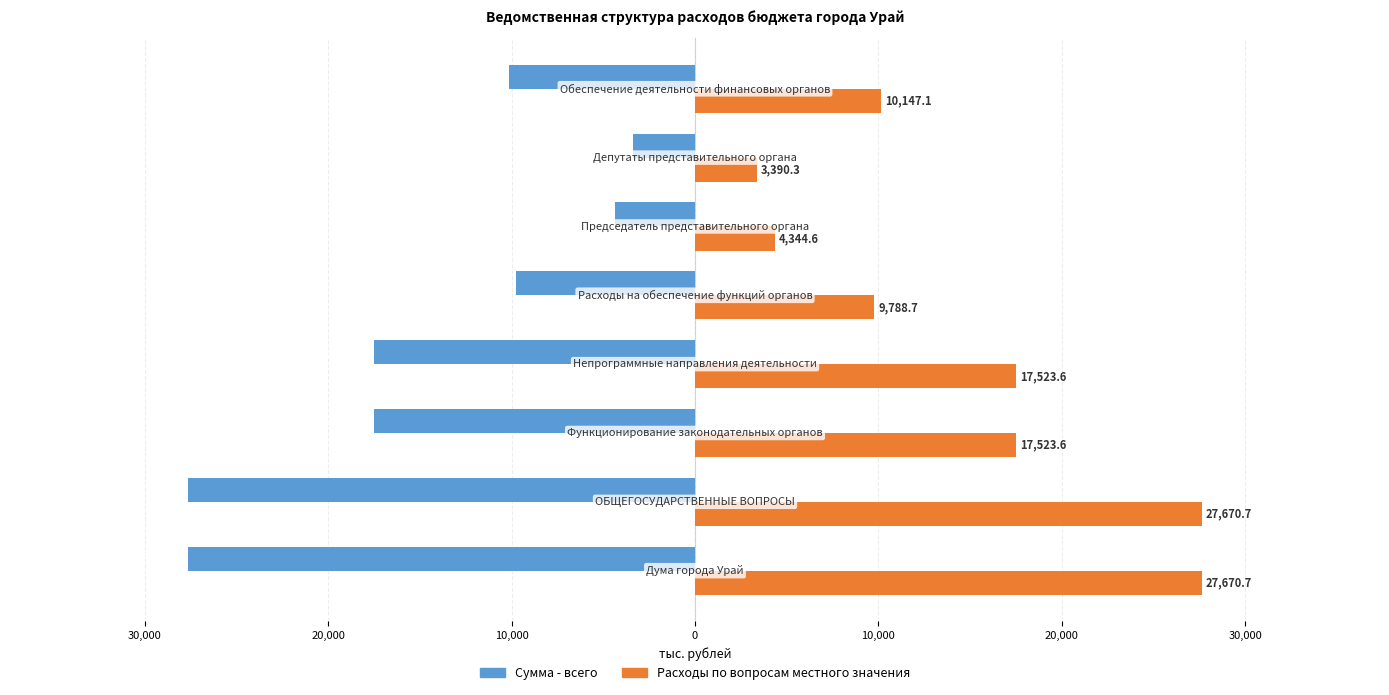

Reading left to right, what are all the values shown in this chart?

Сумма - всего: -27670.7	-27670.7	-17523.6	-17523.6	-9788.7	-4344.6	-3390.3	-10147.1
Расходы по вопросам местного значения: 27670.7	27670.7	17523.6	17523.6	9788.7	4344.6	3390.3	10147.1